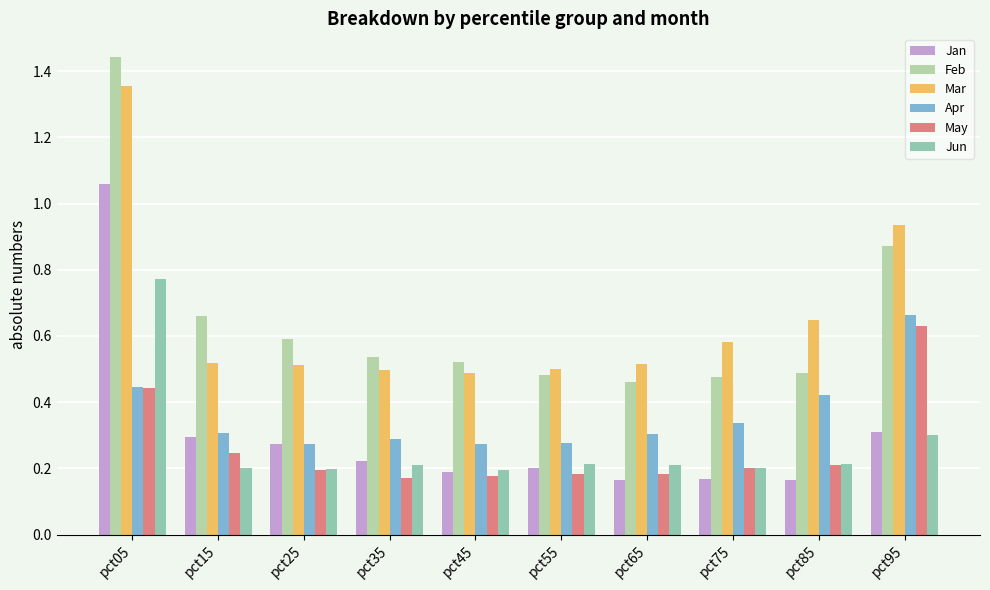

Is the value of Jun at pct55 greater than the value of Feb at pct95?

No